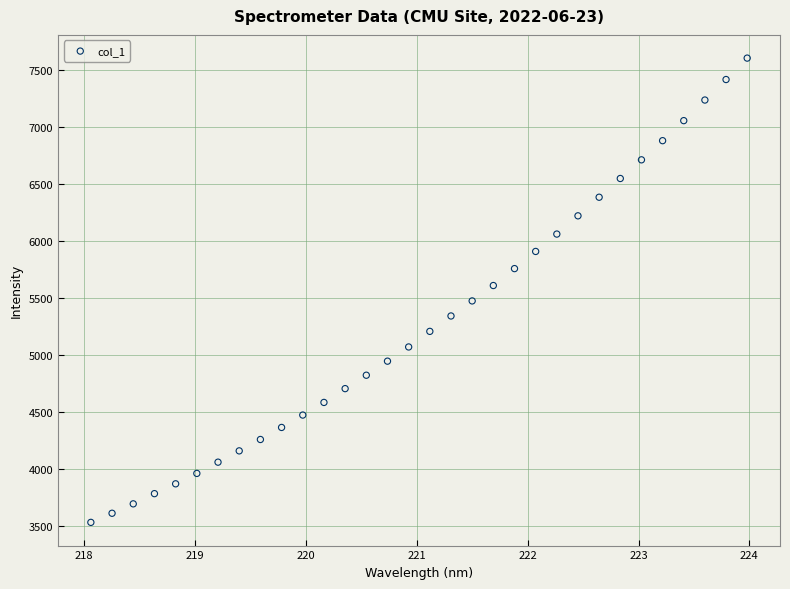

What is the range of X values (max minus min)?

5.9